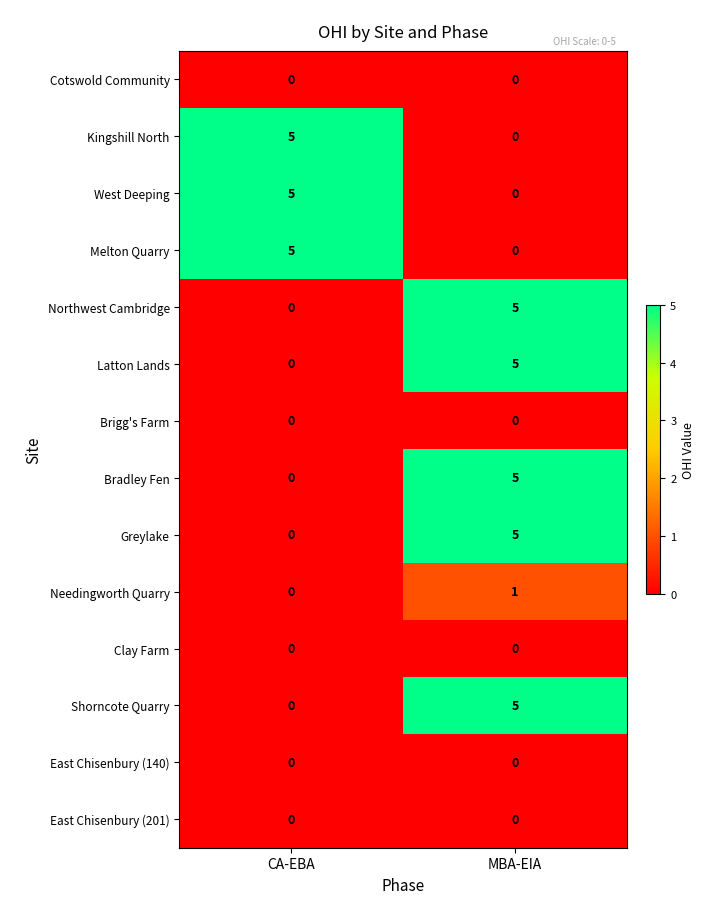

Is it true that Greylake equals 0 at CA-EBA?

True